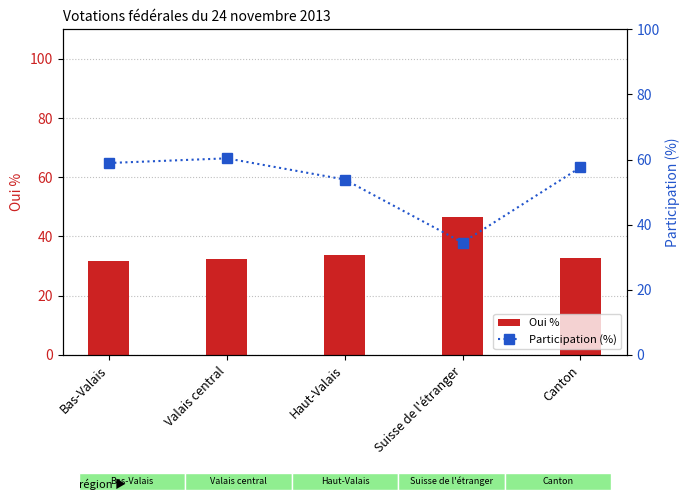

Reading left to right, transcribe all the data shown in this chart.

Oui %: Bas-Valais=31.8	Valais central=32.5	Haut-Valais=33.6	Suisse de l'étranger=46.5	Canton=32.7
Participation (%): Bas-Valais=58.9	Valais central=60.4	Haut-Valais=53.9	Suisse de l'étranger=34.5	Canton=57.6